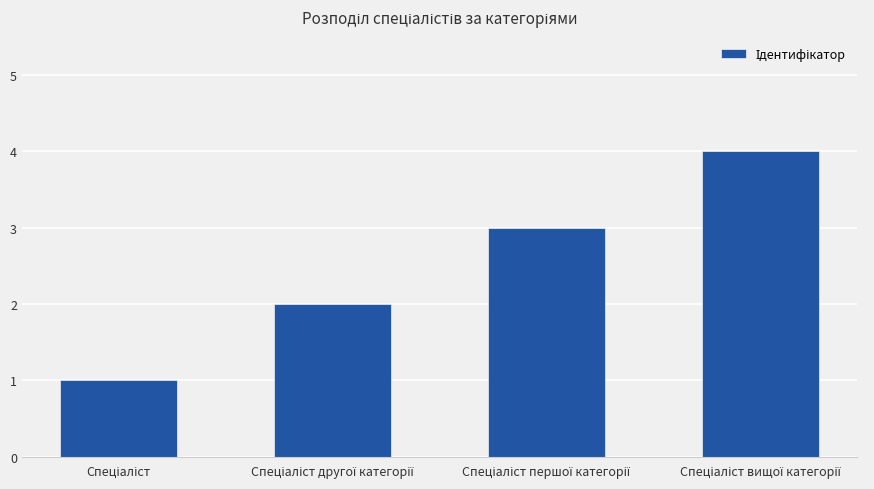

What is the value of the 4th bar from the left?

4